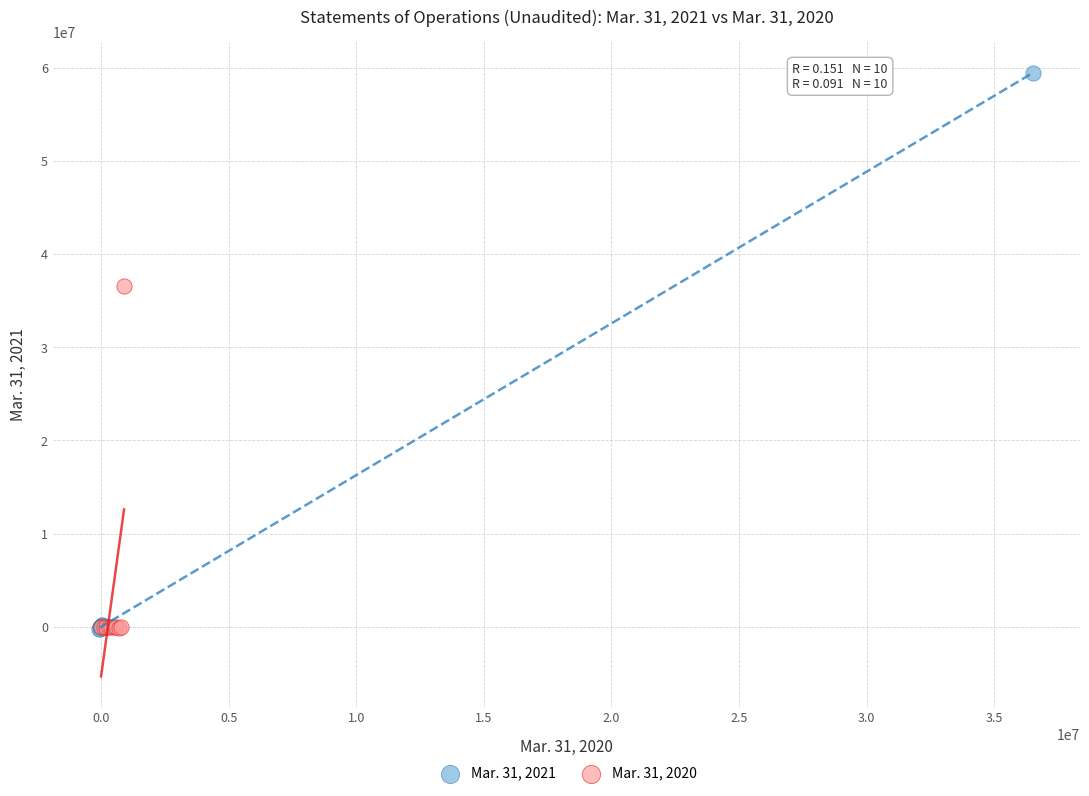

Which series has the largest Y range (max minus min)?

Mar. 31, 2021